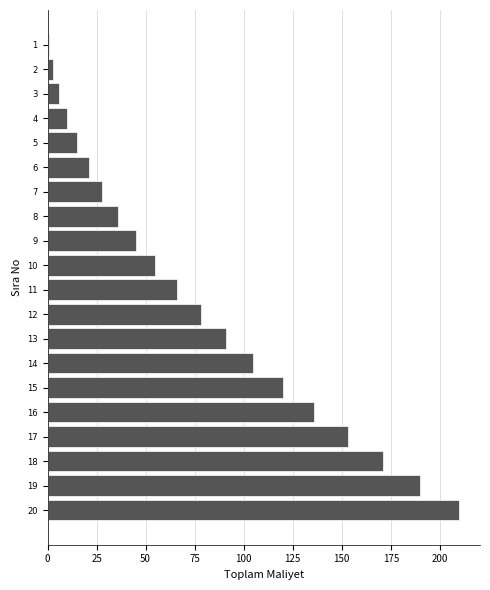

What is the average value?

77